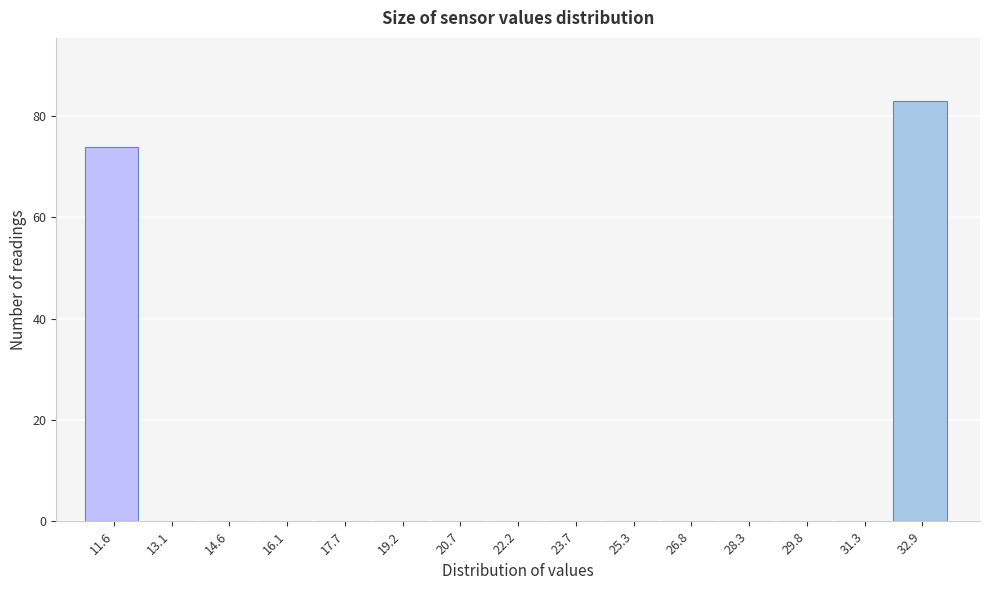

Reading left to right, list every bar in this chart as the range it spans on the x-axis followed by its height. Neither the bar edges nor the heights are printed on the chart, so give them approximately, as read against the axes.

10.8 to 12.4: 74
12.4 to 13.8: 0
13.8 to 15.4: 0
15.4 to 16.8: 0
16.8 to 18.4: 0
18.4 to 20.0: 0
20.0 to 21.4: 0
21.4 to 23.0: 0
23.0 to 24.4: 0
24.4 to 26.0: 0
26.0 to 27.6: 0
27.6 to 29.0: 0
29.0 to 30.6: 0
30.6 to 32.0: 0
32.0 to 33.6: 84